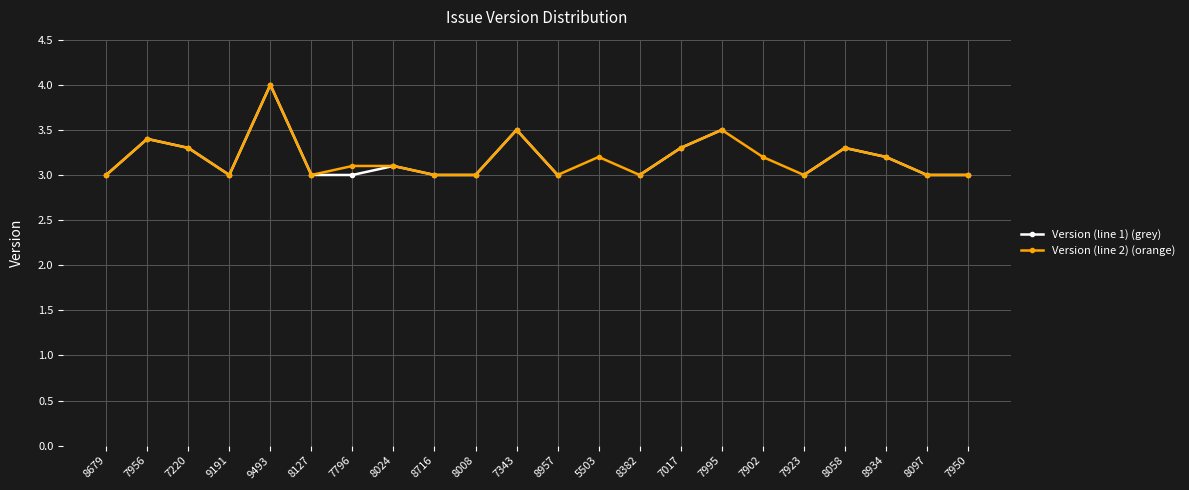

Rank the categories by Version (line 2) (orange) value from highest to lowest.

9493, 7343, 7995, 7956, 7220, 7017, 8058, 5503, 7902, 8934, 7796, 8024, 8679, 9191, 8127, 8716, 8008, 8957, 8382, 7923, 8097, 7950